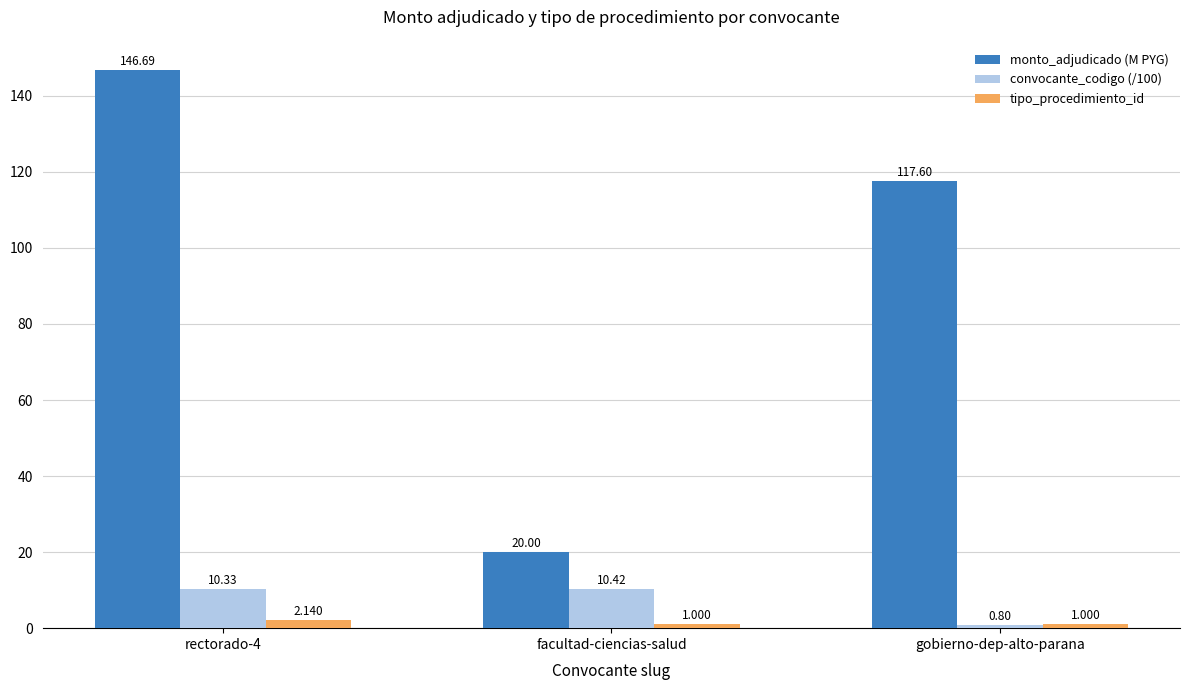

What is the value of the monto_adjudicado (M PYG) bar at the 2nd from the left?

20.0